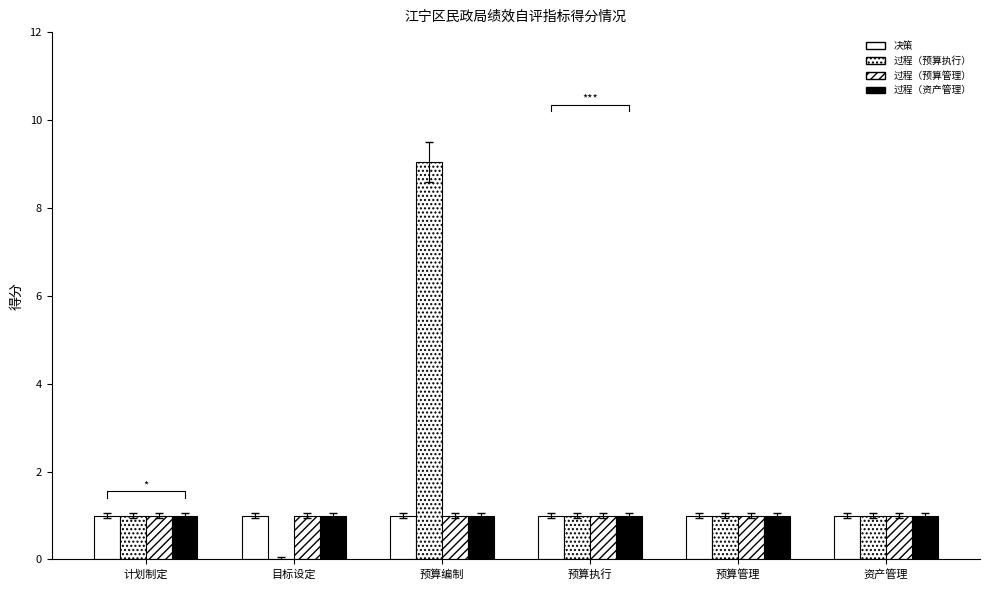

At how many categories does at least one series exceed 2?

1